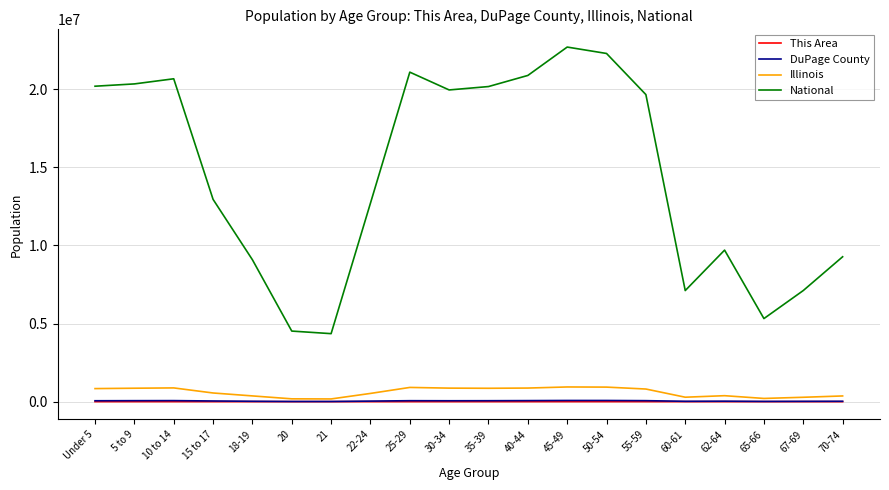

How many values in the Illinois series are below 807778?

10